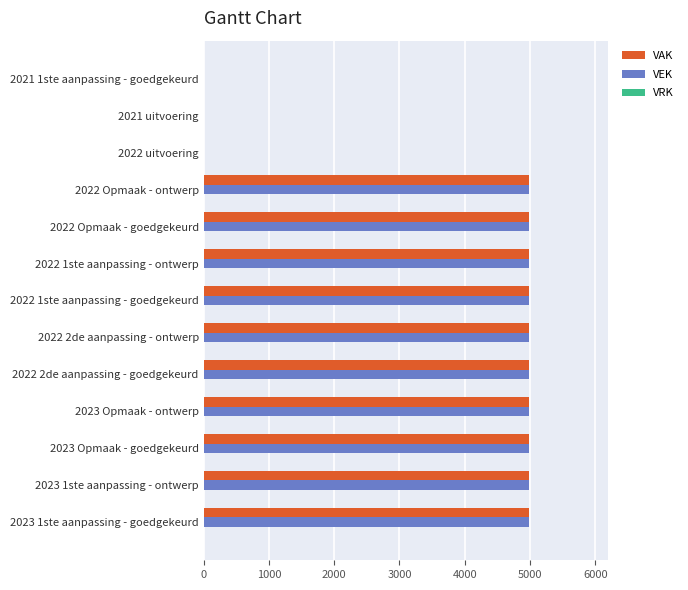

What is the maximum value for VEK?

4981